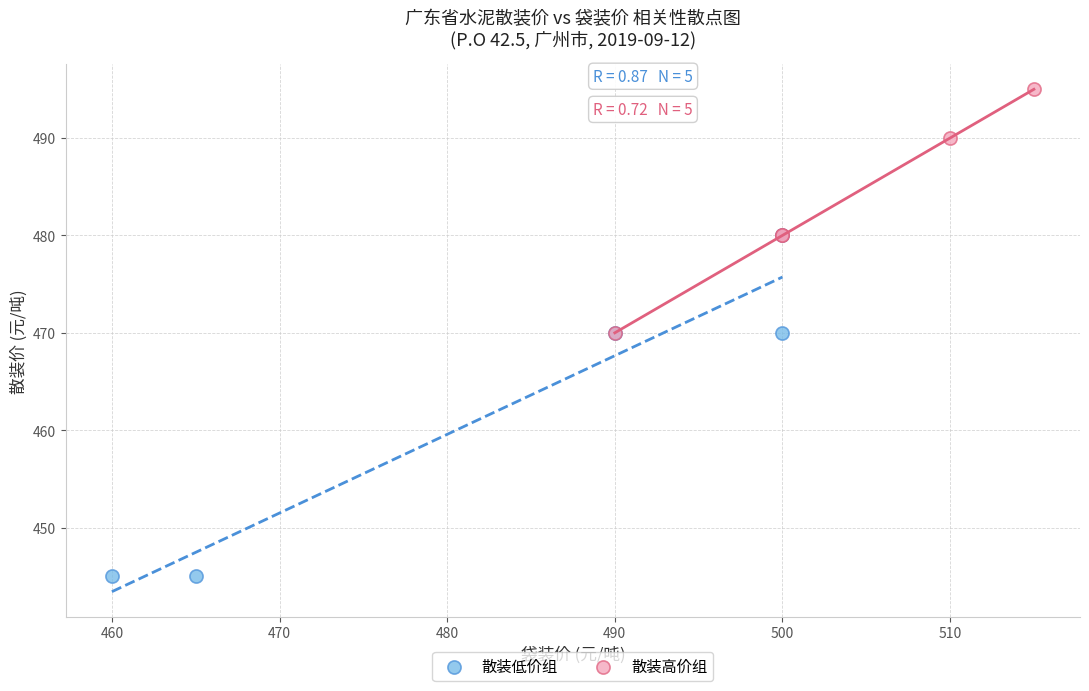

Which series reaches the minimum Y coordinate?

散装低价组